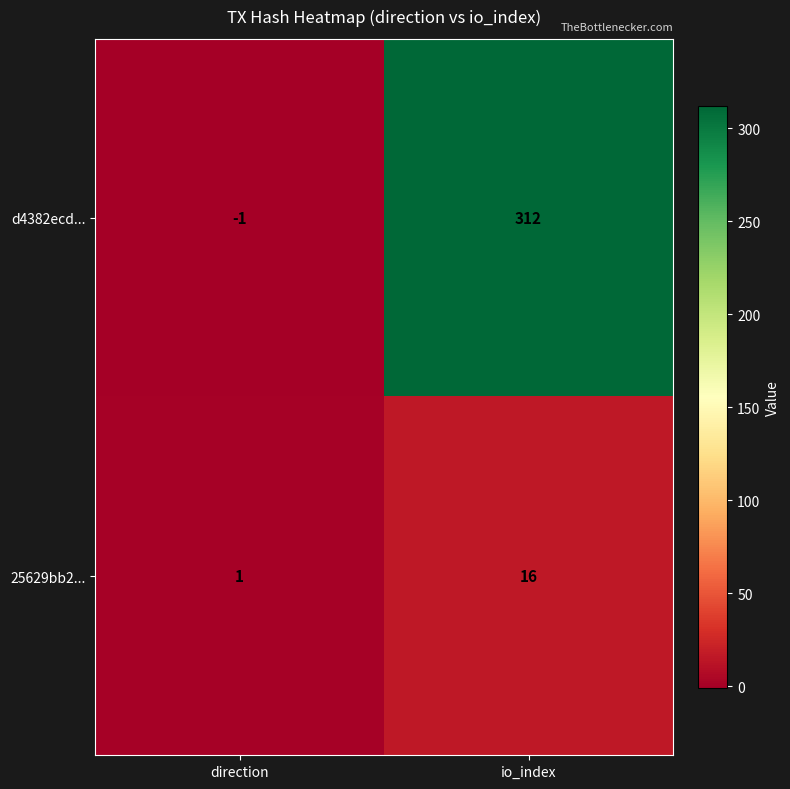

List the series in order of their overall mean, lowest first.

25629bb2..., d4382ecd...